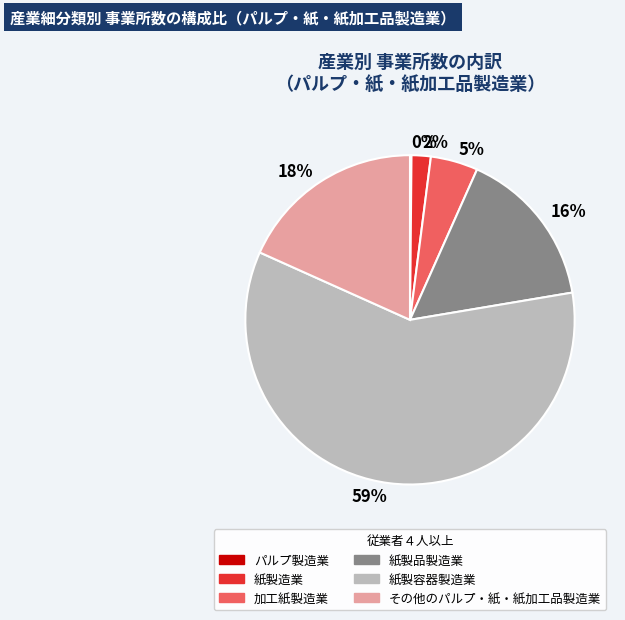

Is the sum of 18% and 5% greater than half?

No